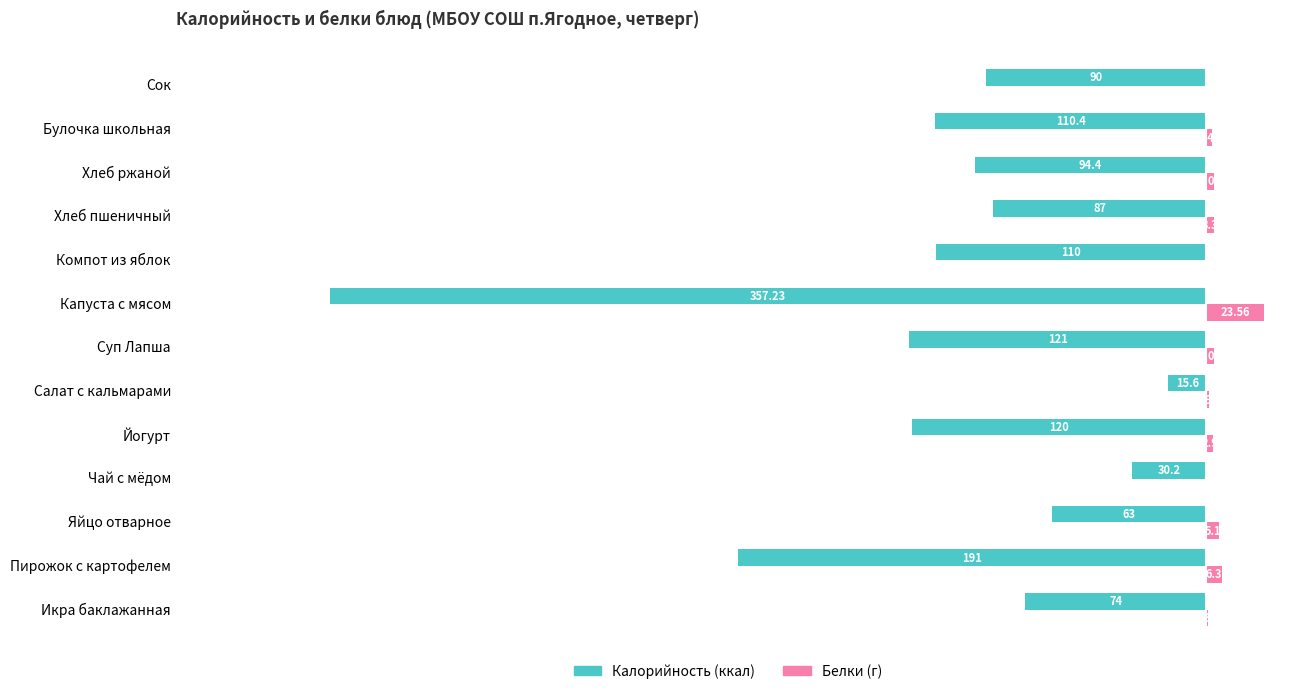

Reading left to right, transcribe all the data shown in this chart.

Калорийность: -74.0	-191.0	-63.0	-30.2	-120.0	-15.6	-121.0	-357.2	-110.0	-87.0	-94.4	-110.4	-90.0
Белки: 0.8	6.3	5.1	0.4	2.9	1.0	3.0	23.6	0.2	3.3	3.0	2.5	0.0